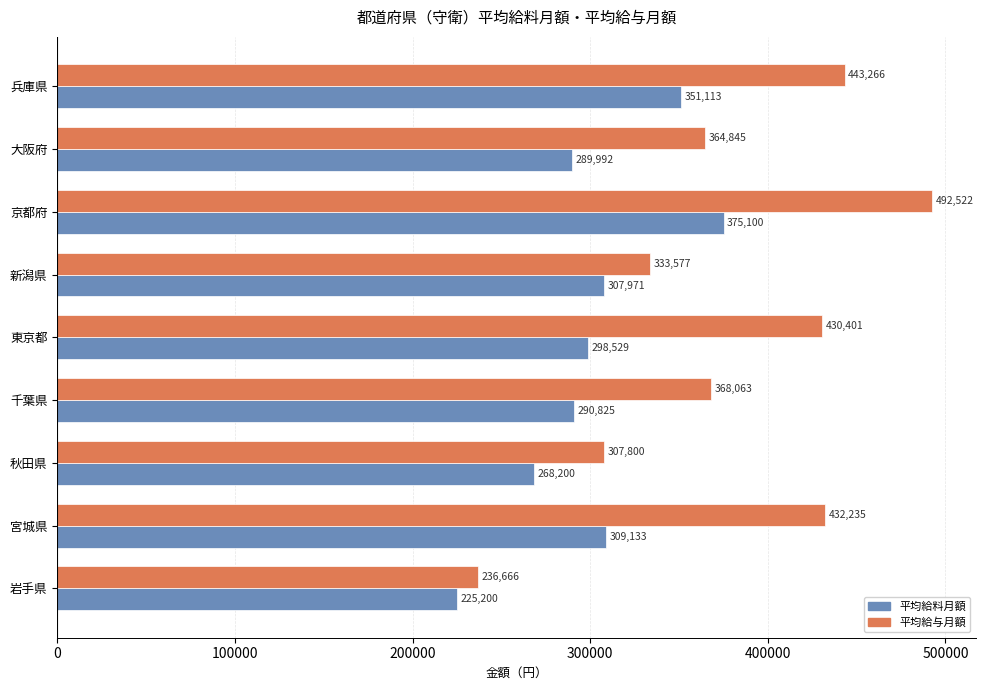

The value of 平均給与月額 at 宮城県 is 432235. True or false?

True